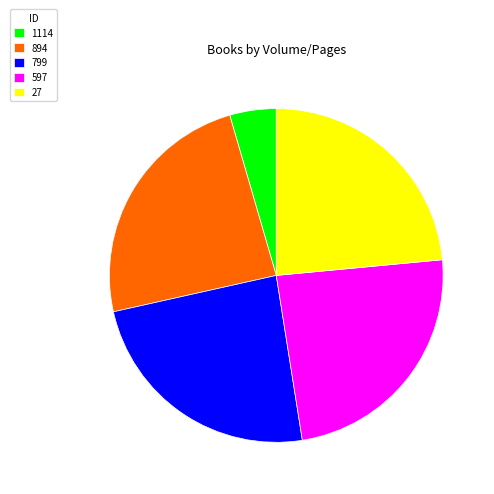

Do 894 and 597 together represent more than half of the pie?

No